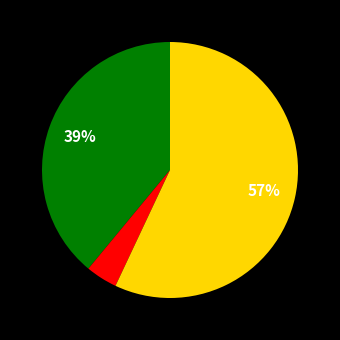

To the nearest percent, what is the average slice percentage?

33%